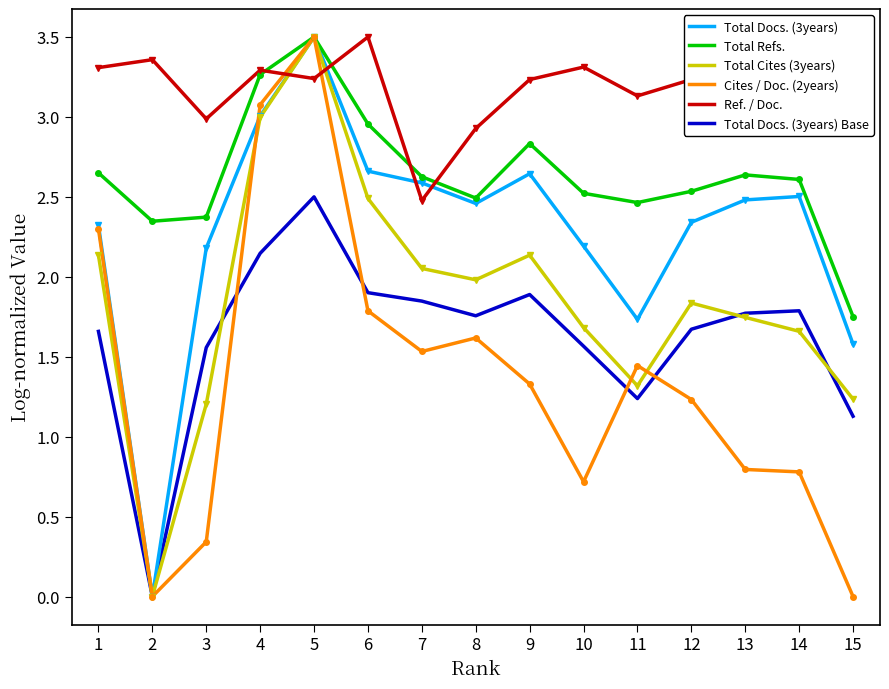

Between 2 and 13, which series saw the biggest shift?

Total Docs. (3years)